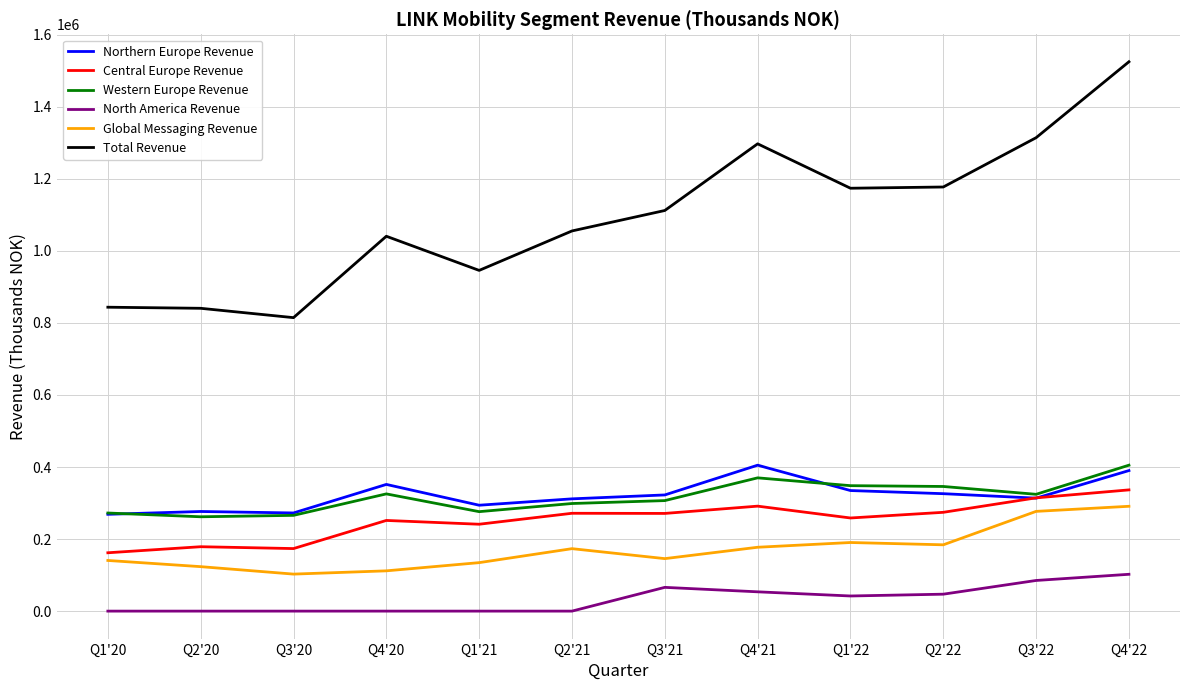

In Total Revenue, how many points are higher than both neighbors (excluding endpoints)?

2